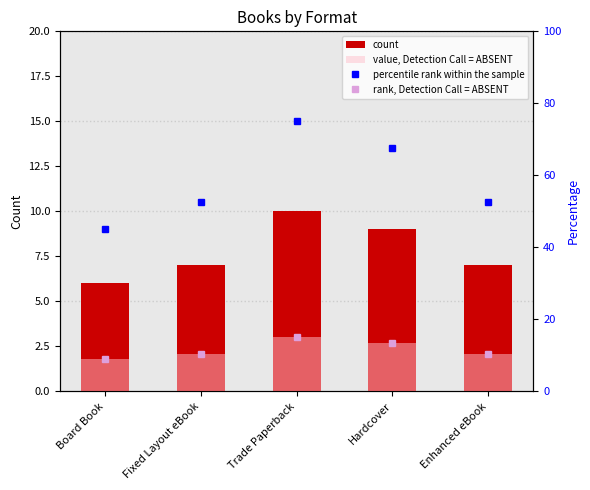

At which label does count first exceed 7?

Trade Paperback